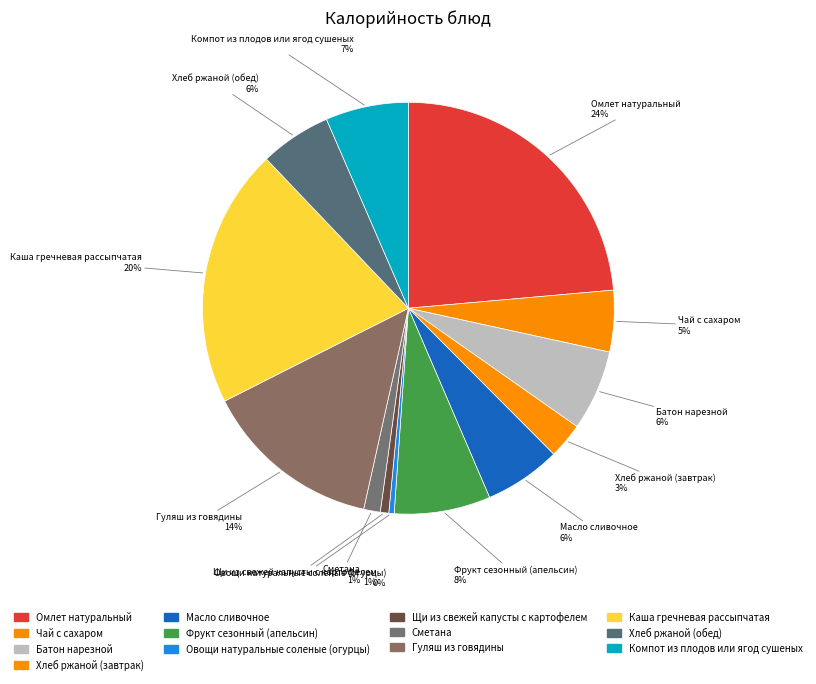

How many segments does this pie chart have?

13